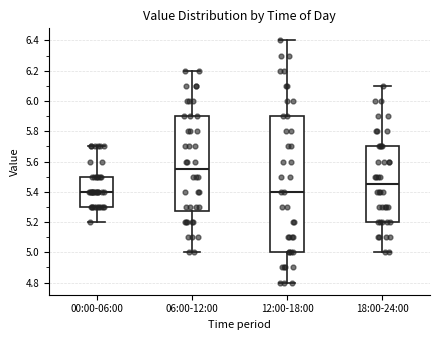

Reading left to right, read every box against the y-axis: the position of its median line, the range the box covers, and the ends of its whiskers. The values are not printed on the chart, so give them approximately, as read against the axis.

00:00-06:00: median 5.40, box 5.30 to 5.50, whiskers 5.20 to 5.70
06:00-12:00: median 5.56, box 5.28 to 5.90, whiskers 5.00 to 6.20
12:00-18:00: median 5.40, box 5.00 to 5.90, whiskers 4.80 to 6.40
18:00-24:00: median 5.46, box 5.20 to 5.70, whiskers 5.00 to 6.10